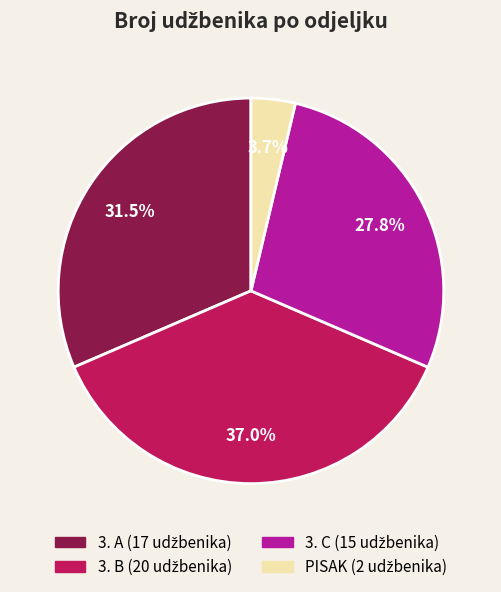

How many slices are in this pie chart?

4